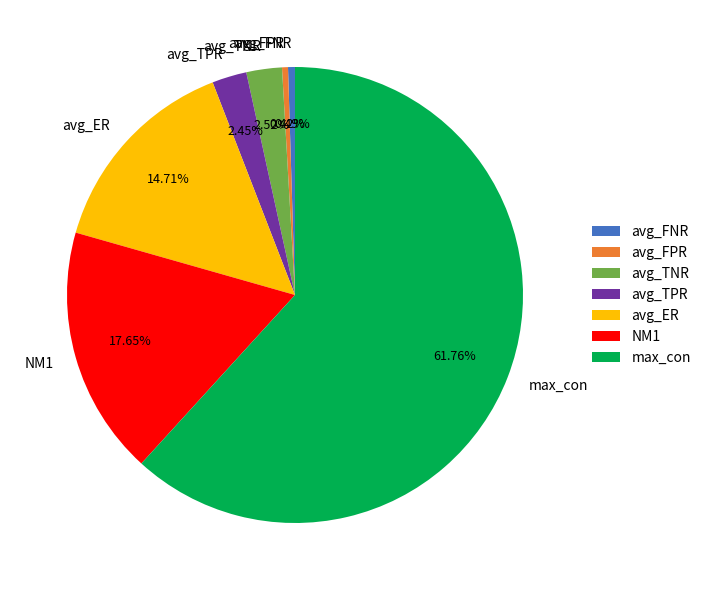

Between NM1 and avg_TNR, which is larger?

NM1